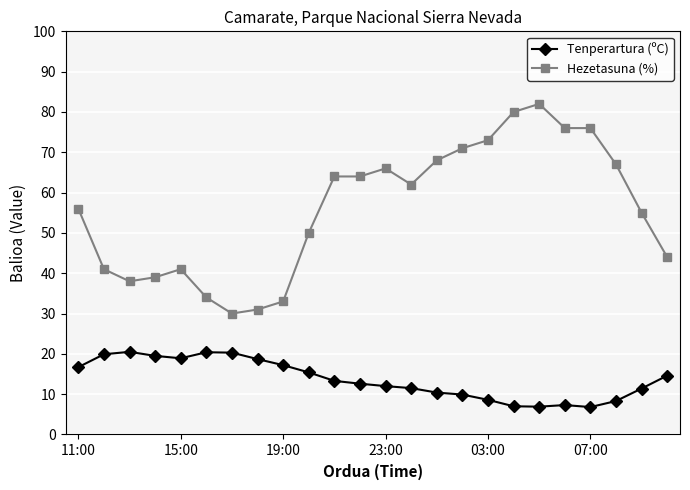

What is the value of the Tenperartura (ºC) point at the 13th from the left?

12.0